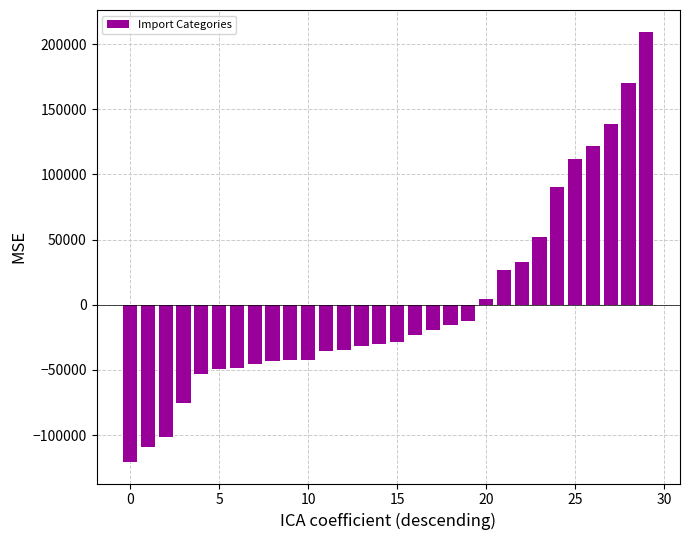

Are the bars grouped side by side (vs. stacked)?

No